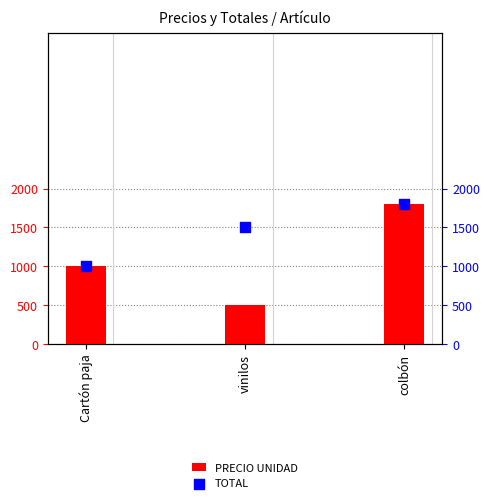

Is the value of TOTAL at vinilos greater than the value of PRECIO UNIDAD at colbón?

No